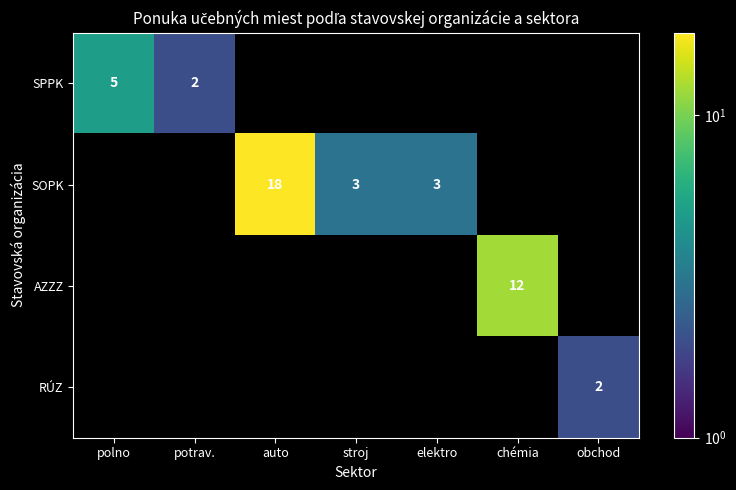

Is it true that AZZZ equals 12 at chémia?

True